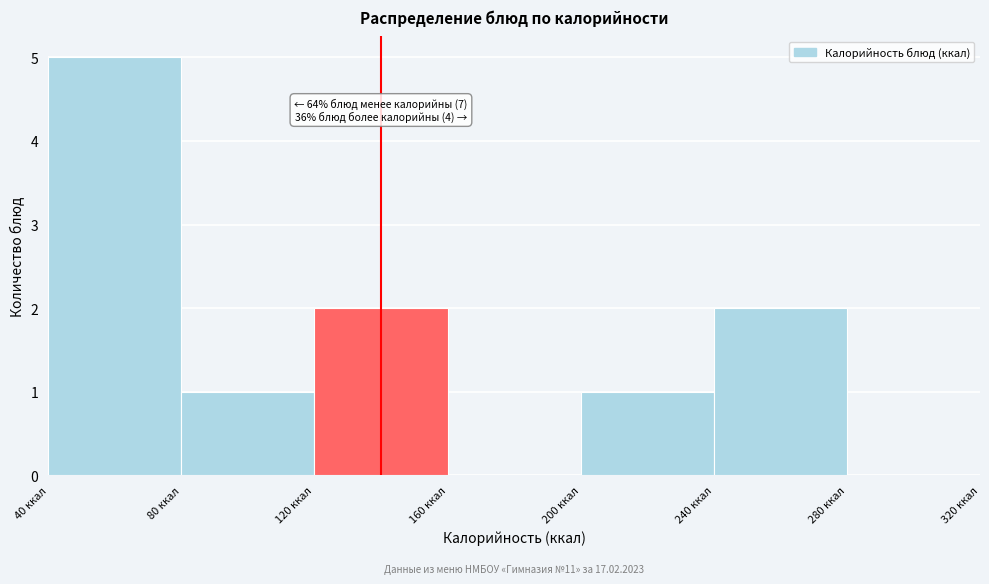

Over which range of the x-axis is the bar tallest?

40 to 80